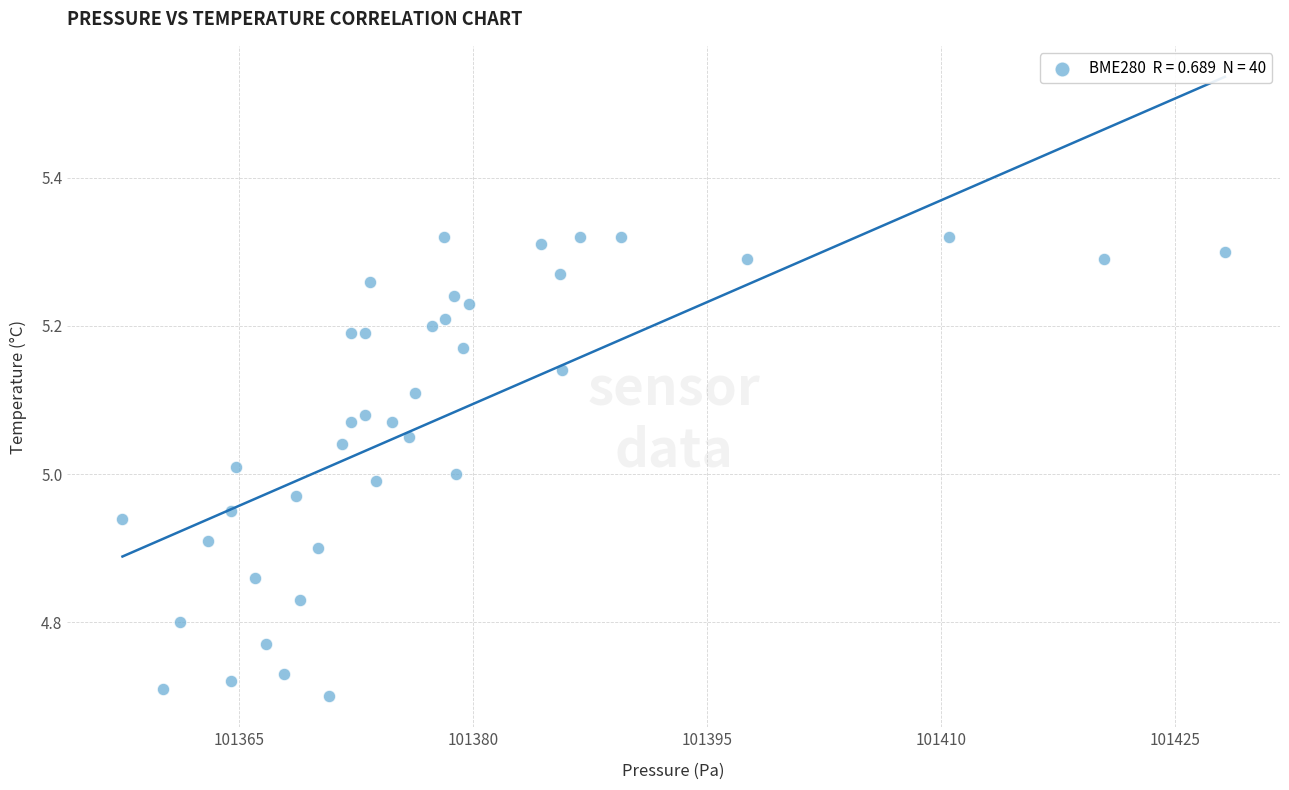

What is the range of Y values (max minus min)?

0.6